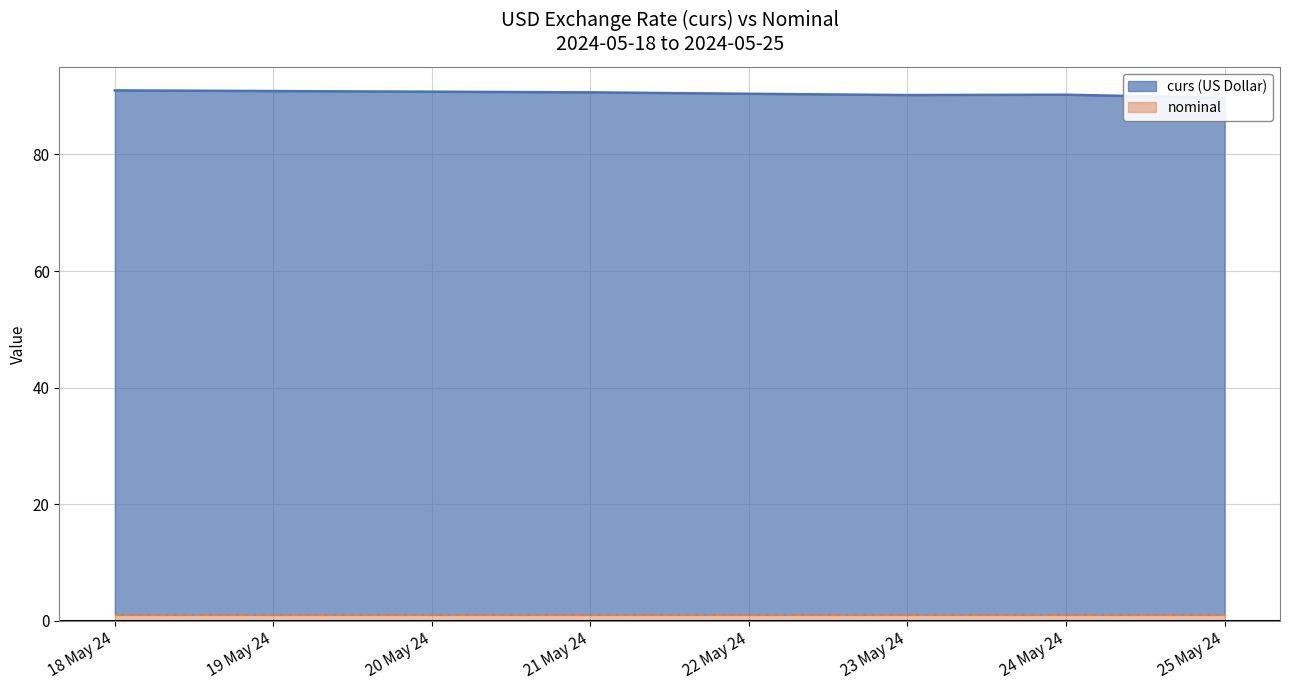

Which category has the lowest value across all series?

25 May 24